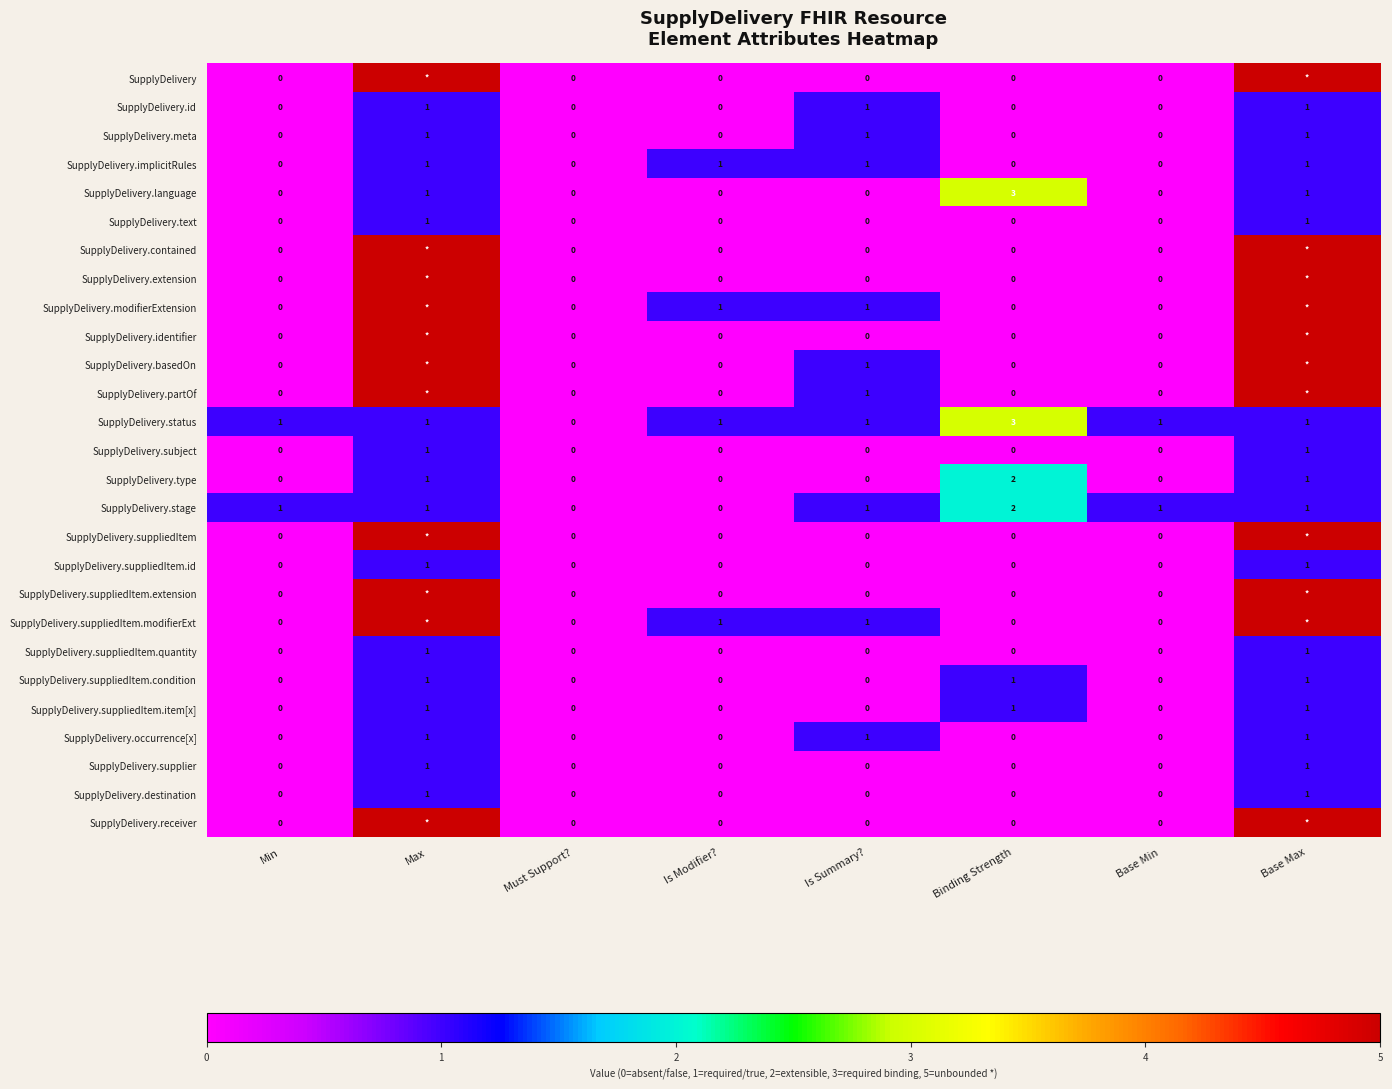

What is the sum of all SupplyDelivery.text values?

2